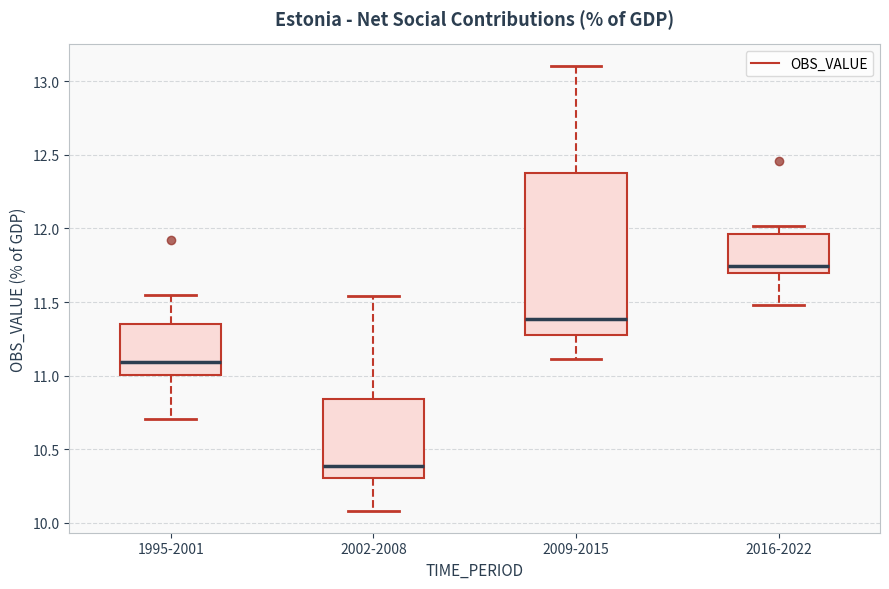

Comparing the boxes themselves (not the whiskers), which one is the tallest?

2009-2015